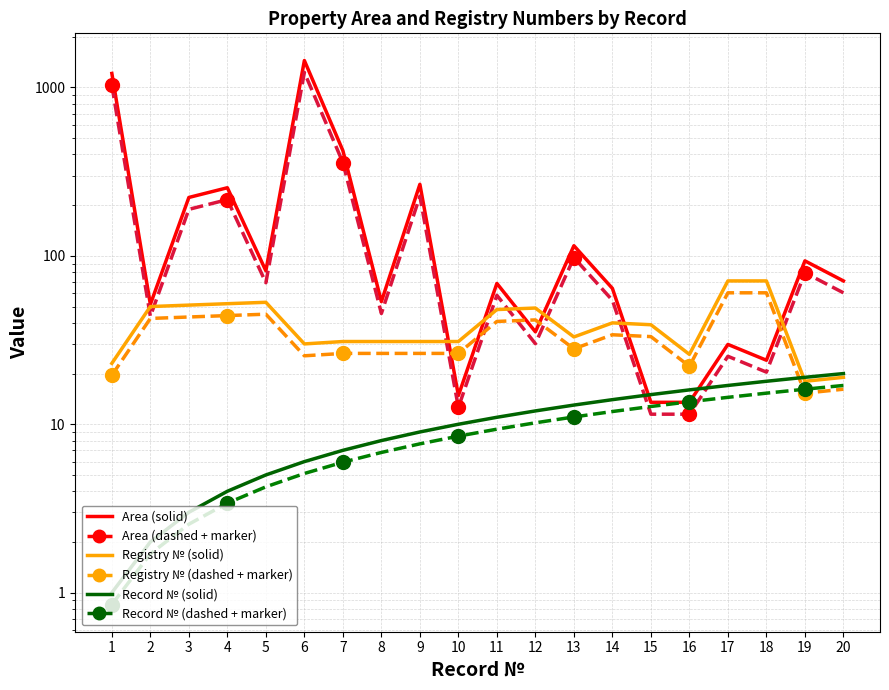

Reading left to right, what are all the values shown in this chart?

Вокзальная (solid): 1212.0	51.5	222.3	253.9	81.5	1445.8	421.8	53.5	266.1	14.8	68.6	35.4	114.9	64.1	13.5	13.5	29.8	24.0	93.4	71.0
Вокзальная (dashed): 1030.2	43.8	189.0	215.8	69.3	1228.9	358.5	45.5	226.2	12.6	58.3	30.1	97.7	54.5	11.5	11.5	25.3	20.4	79.4	60.4
Реестровый № (solid): 23.0	50.0	51.0	52.0	53.0	30.0	31.0	31.0	31.0	31.0	48.0	49.0	33.0	40.0	39.0	26.0	71.0	71.0	18.0	19.0
Реестровый № (dashed): 19.6	42.5	43.4	44.2	45.0	25.5	26.3	26.3	26.3	26.3	40.8	41.6	28.1	34.0	33.1	22.1	60.4	60.4	15.3	16.1
№ п/п (solid): 1.0	2.0	3.0	4.0	5.0	6.0	7.0	8.0	9.0	10.0	11.0	12.0	13.0	14.0	15.0	16.0	17.0	18.0	19.0	20.0
№ п/п (dashed): 0.8	1.7	2.5	3.4	4.2	5.1	6.0	6.8	7.6	8.5	9.3	10.2	11.0	11.9	12.8	13.6	14.4	15.3	16.1	17.0